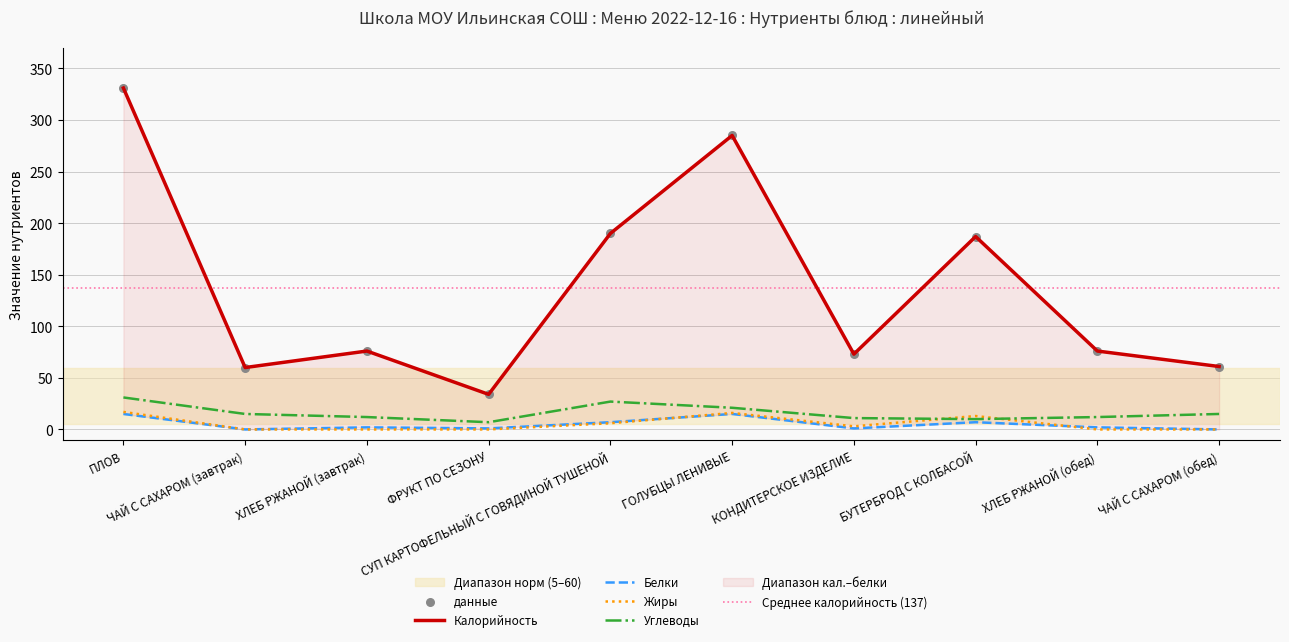

At how many categories does at least one series exceed 257?

2